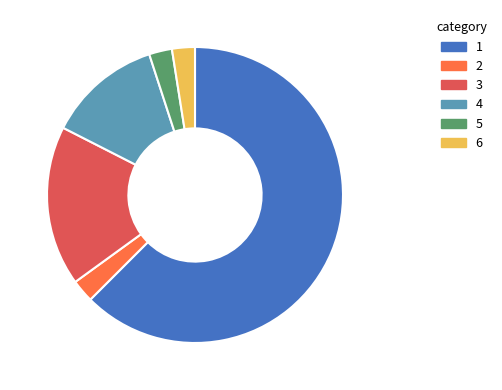

Approximately how many times larger is the value at 2 compared to 5?

1.0